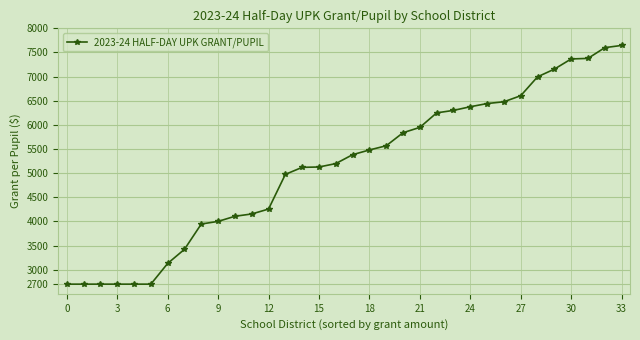

What is the maximum value shown in the chart?

7645.7